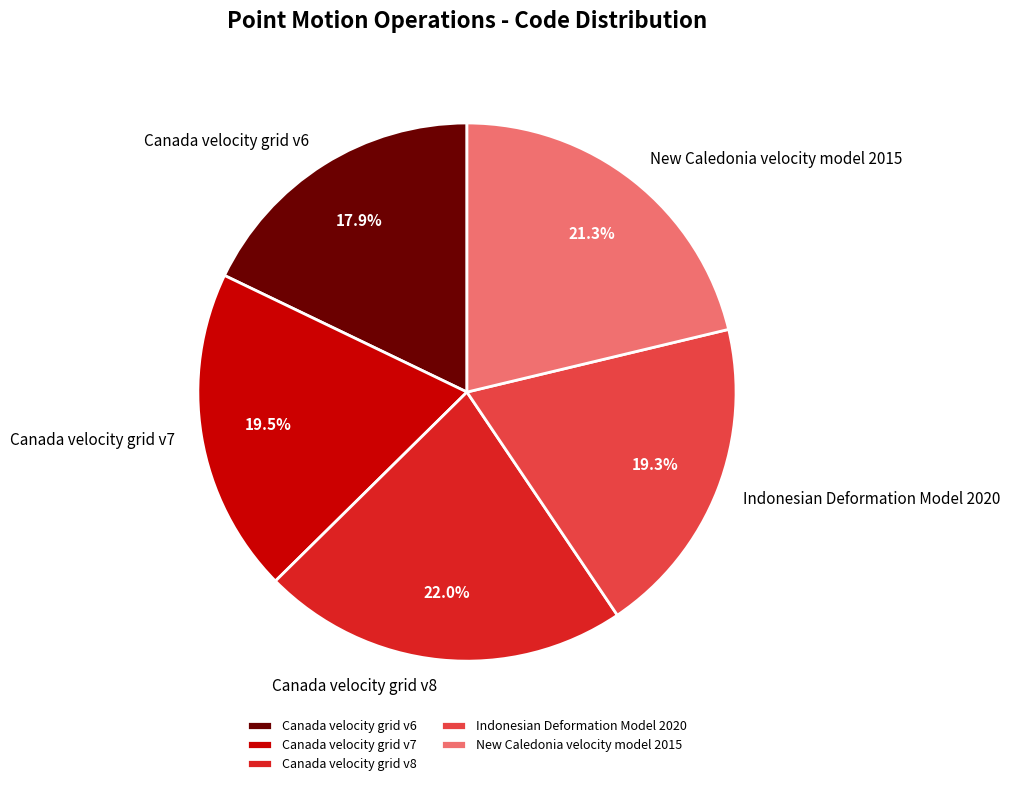

Combined, do Indonesian Deformation Model 2020 and Canada velocity grid v7 account for over 50%?

No